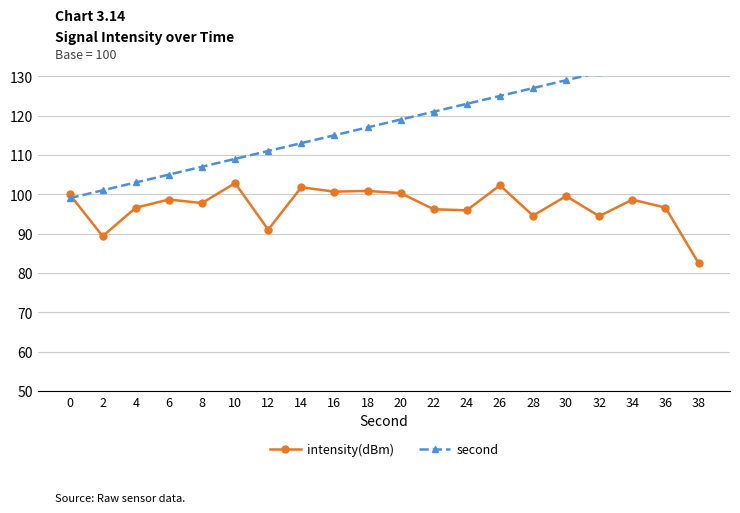

Rank the series by their maximum value, from highest to lowest.

second, intensity(dBm)